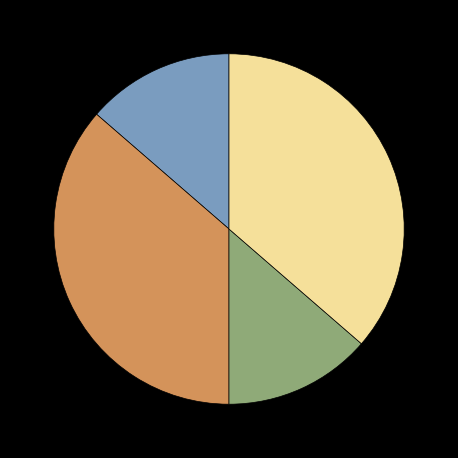

Does any single category account for the majority?

No